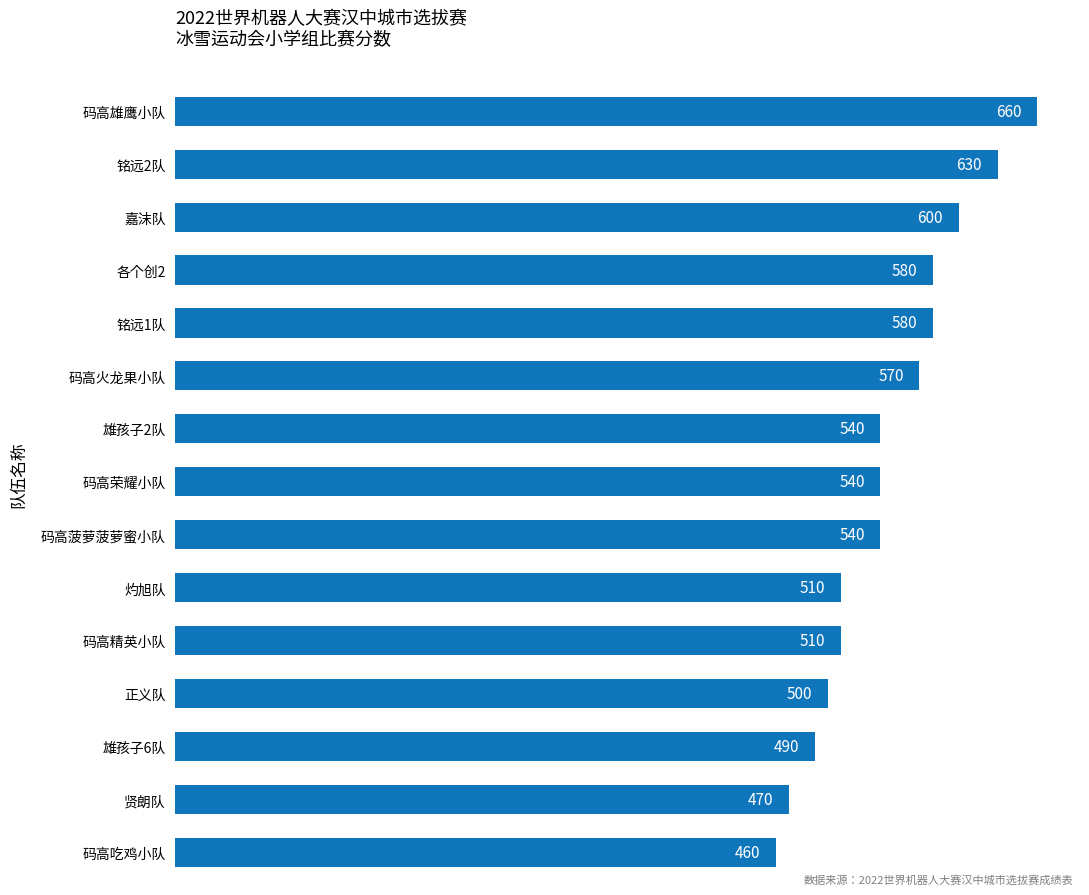

How many values are below 540?

6